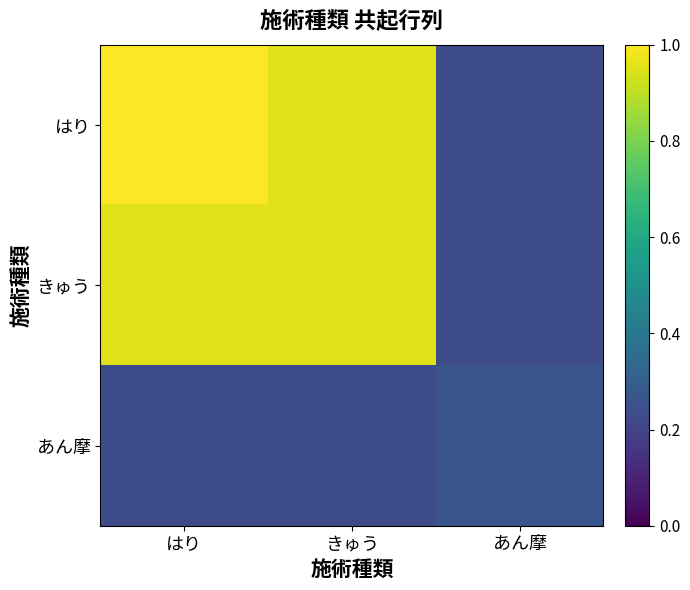

At how many categories does at least one series exceed 0?

3